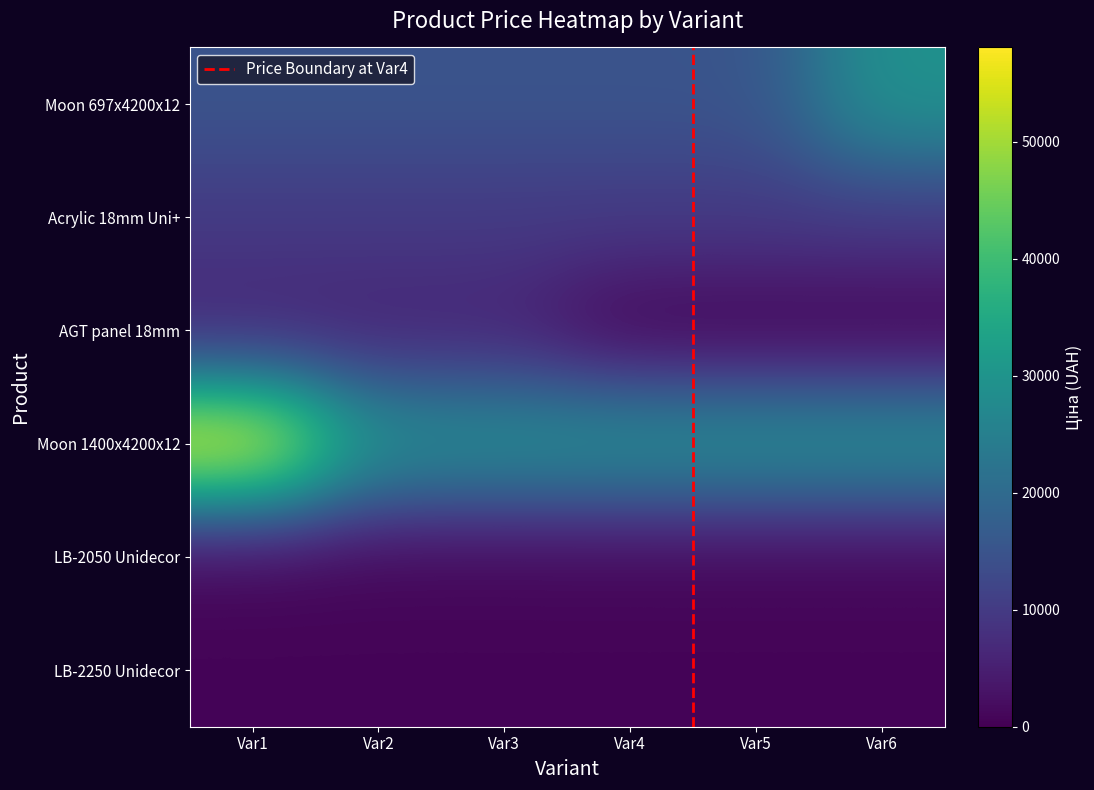

What is the difference between the maximum and minimum values in the LB-2250 Unidecor series?

67.2